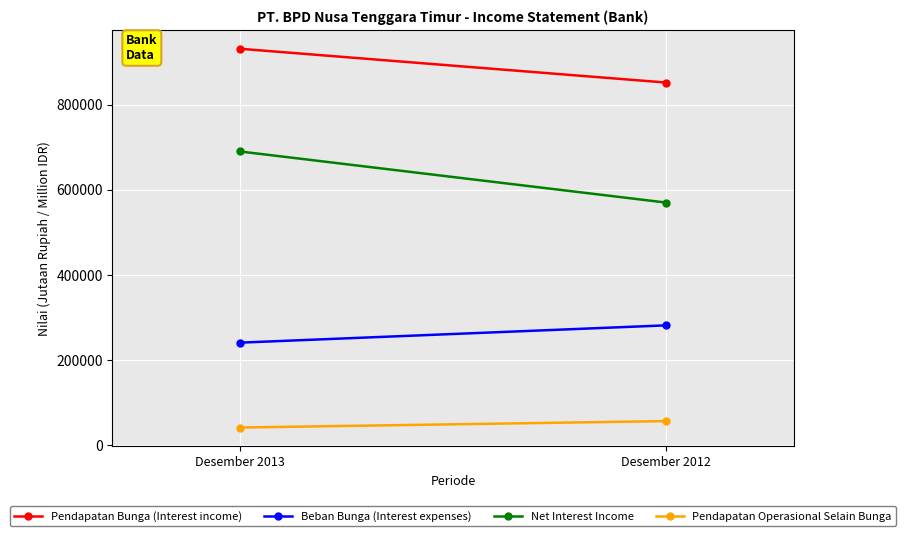

Where is Beban Bunga (Interest expenses) nearest to the value 261525?

Desember 2013